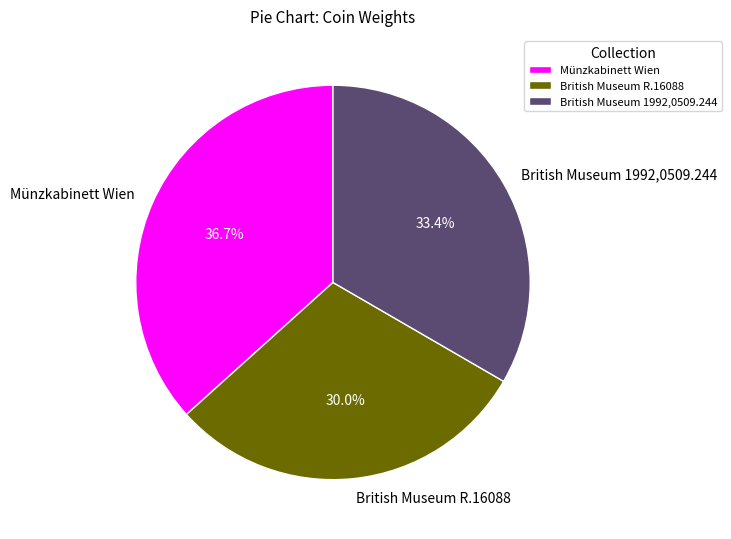

What percentage is NOT represented by Münzkabinett Wien?

63.3%